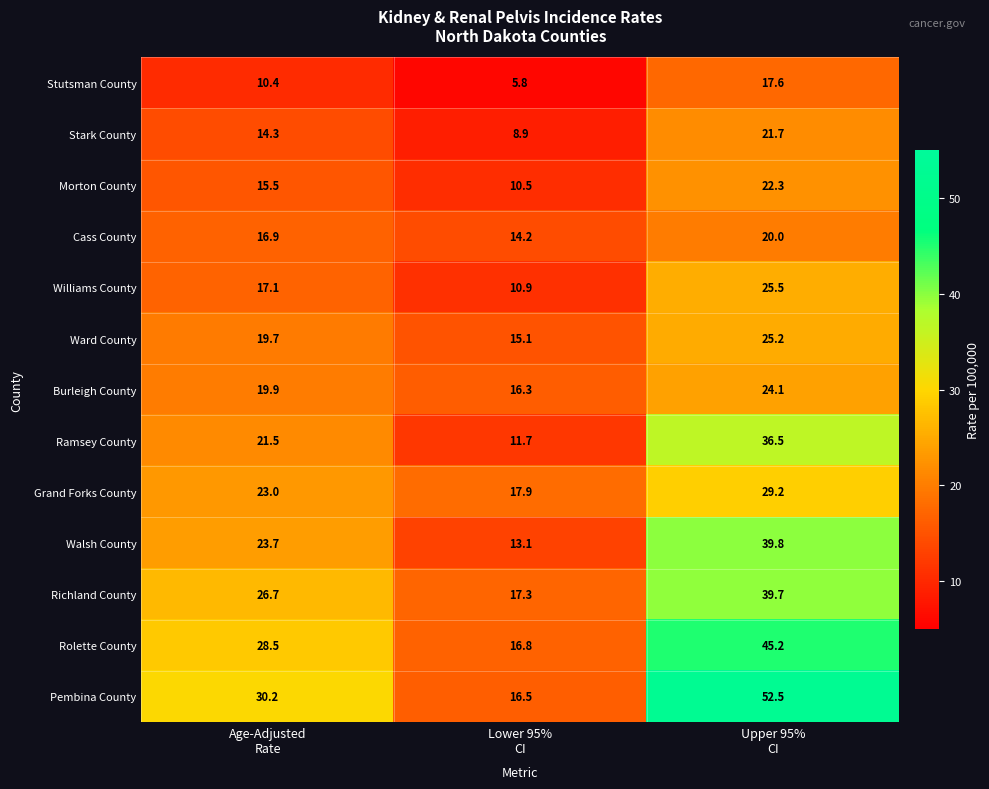

How many data points are less than 30?

1